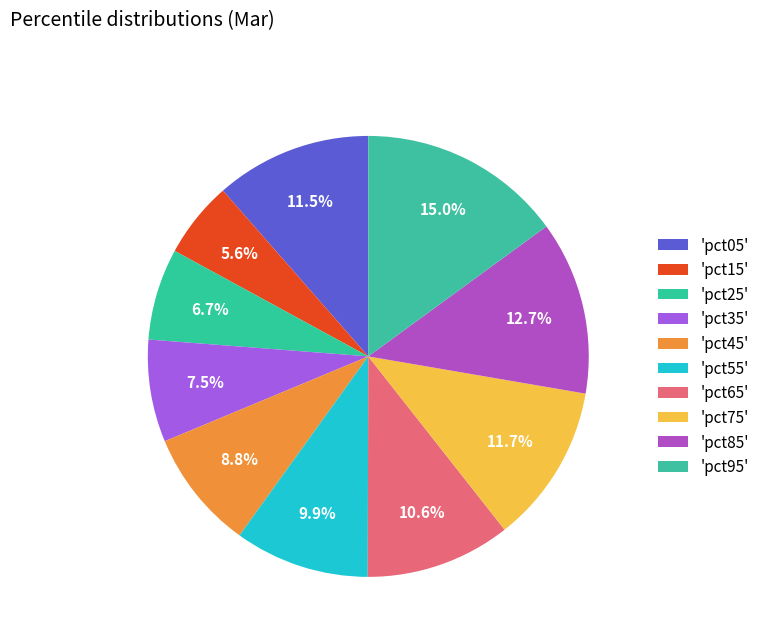

Count the number of slices in the pie.

10